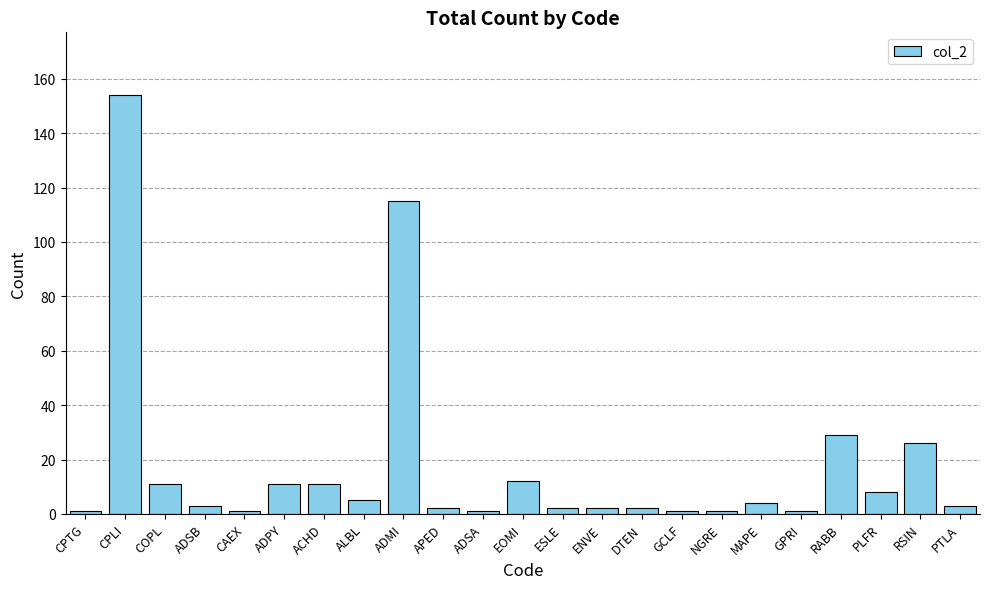

How many data points does each series have?

23